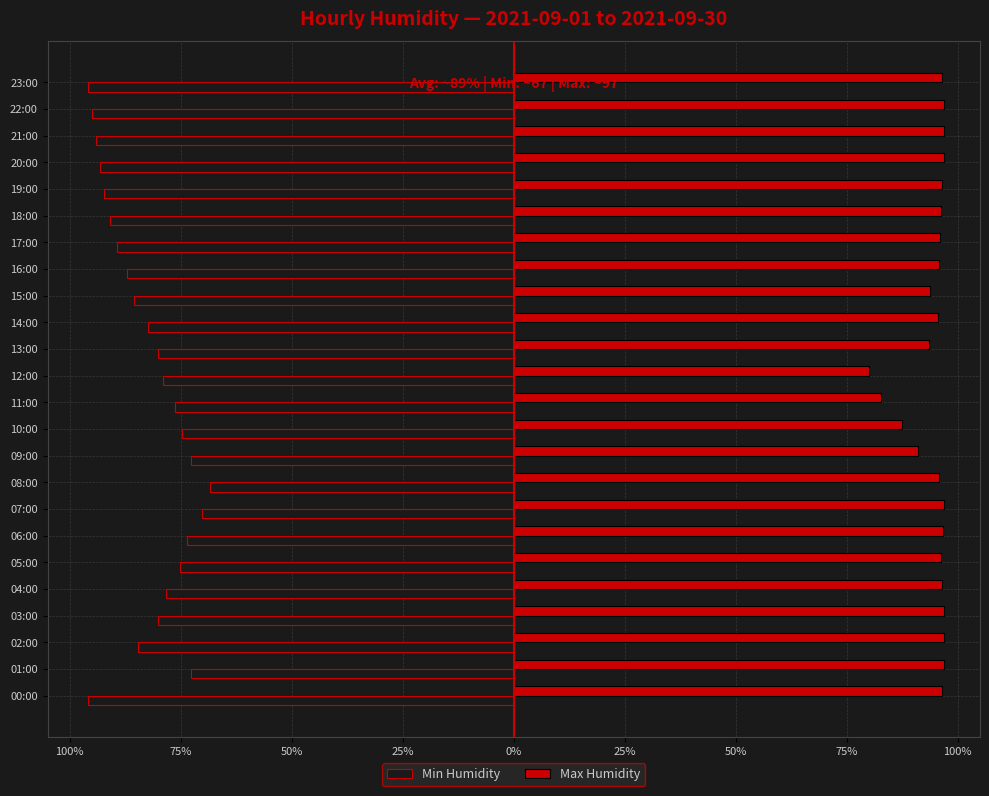

Which series has the largest total across all categories?

Max Humidity